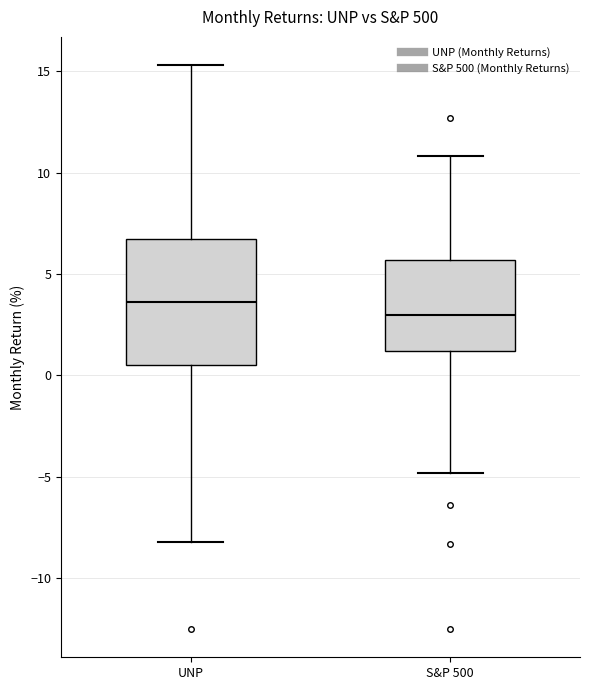

Reading left to right, transcribe this box plot: for each box, give where its median line is, the range the box spans, and where its two whiskers end, as read against the y-axis. The values are not printed on the chart, so give them approximately, as read against the axis.

UNP: median 3.5, box 0.5 to 6.5, whiskers -8.0 to 15.5
S&P 500: median 3.0, box 1.0 to 5.5, whiskers -5.0 to 11.0